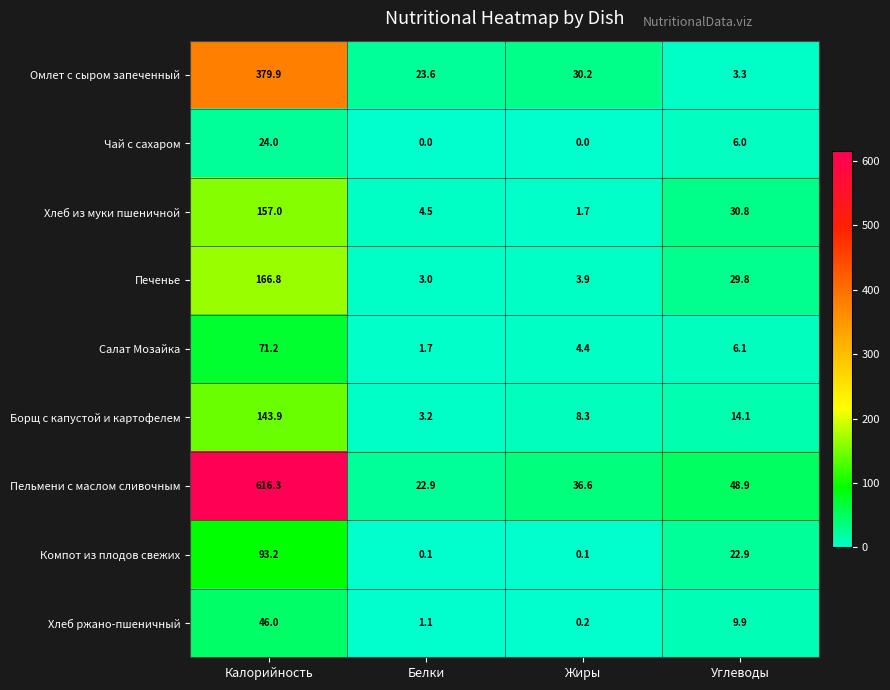

True or false: Компот из плодов свежих has a value of 143.1 at Калорийность.

False